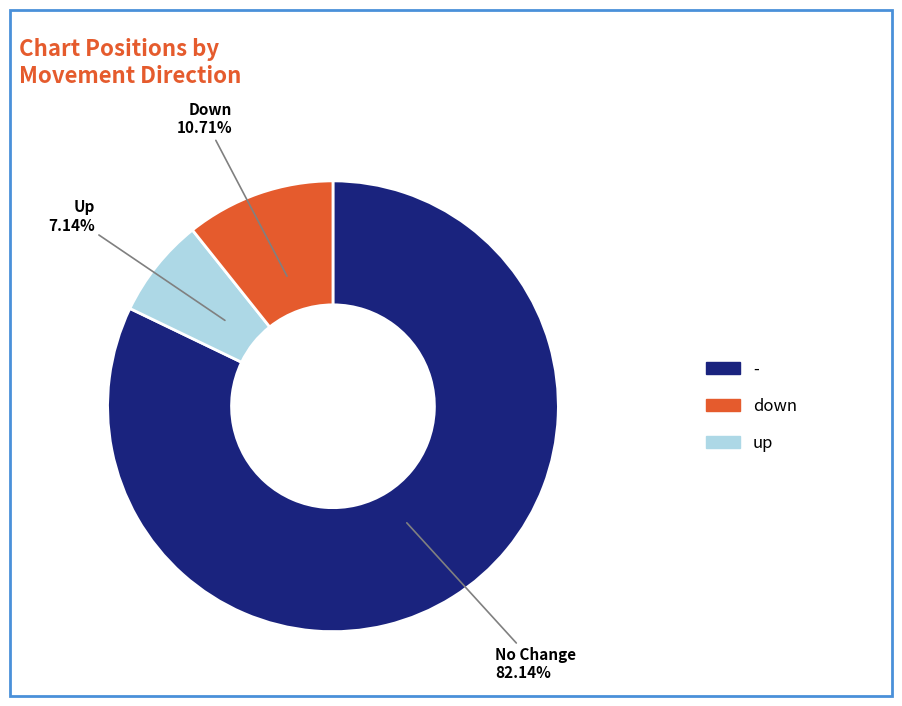

Is there any slice that represents more than half of the pie?

Yes